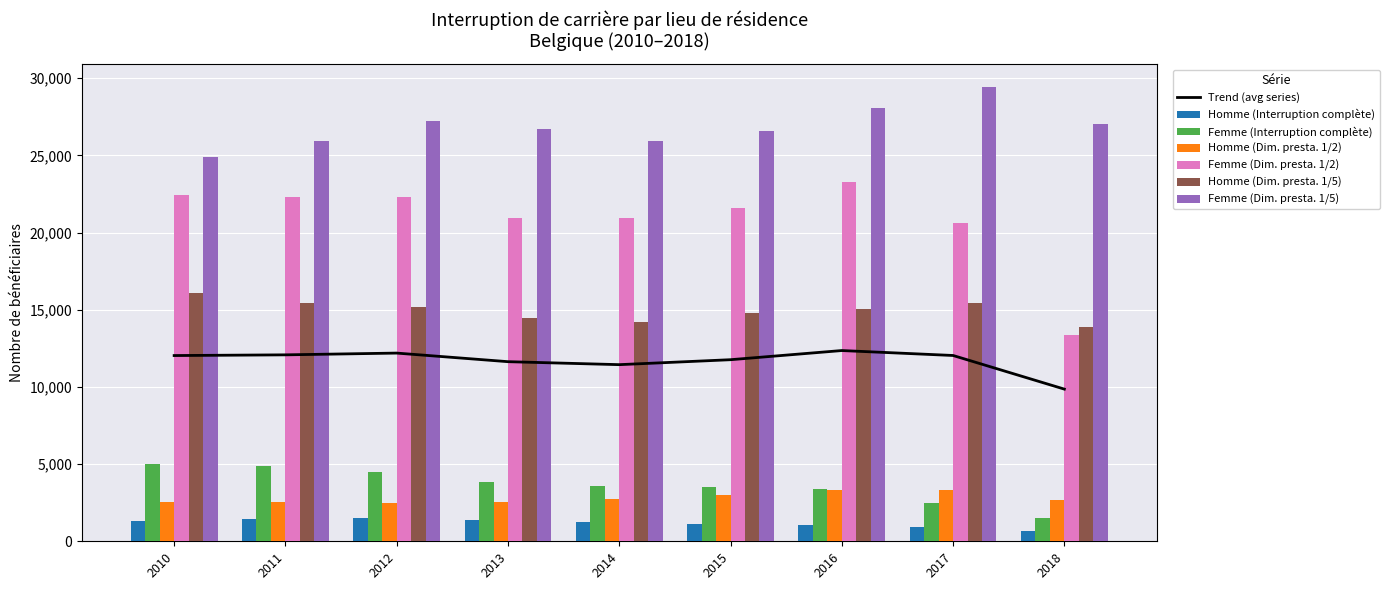

At how many categories does at least one series exceed 15361?

9